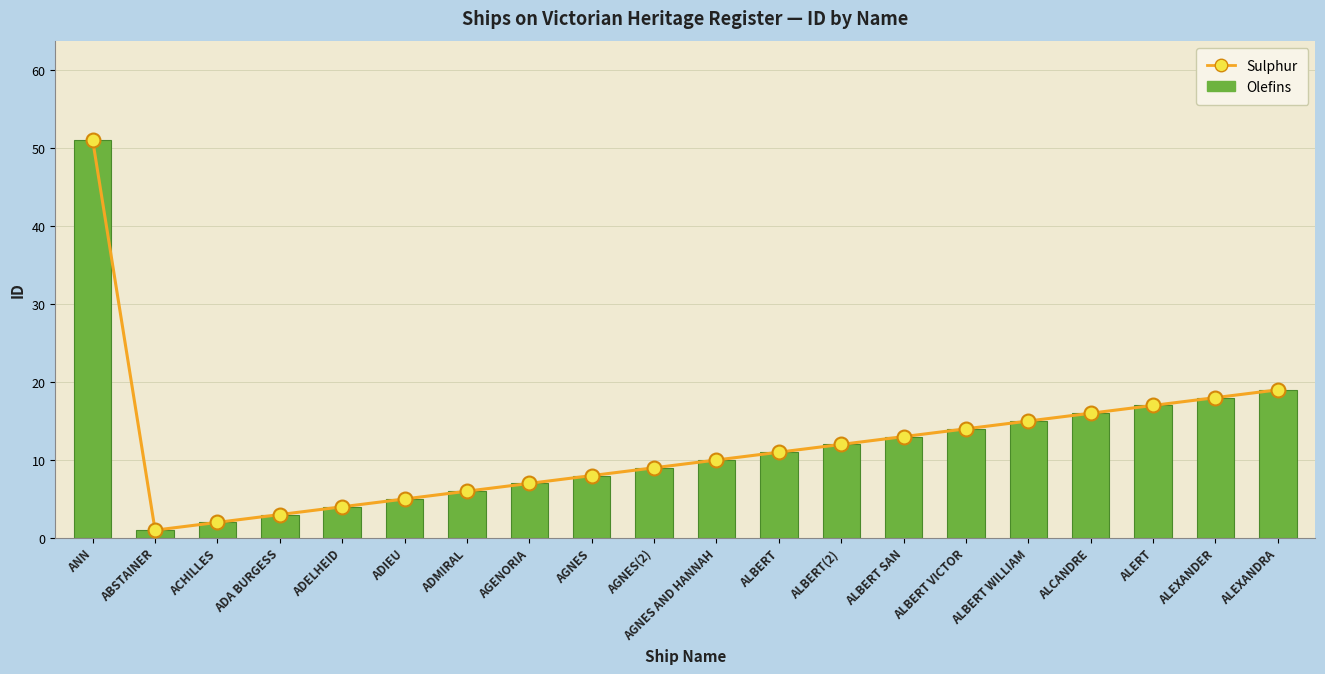

Reading left to right, extract all data points from this chart.

Sulphur: ANN=51	ABSTAINER=1	ACHILLES=2	ADA BURGESS=3	ADELHEID=4	ADIEU=5	ADMIRAL=6	AGENORIA=7	AGNES=8	AGNES(2)=9	AGNES AND HANNAH=10	ALBERT=11	ALBERT(2)=12	ALBERT SAN=13	ALBERT VICTOR=14	ALBERT WILLIAM=15	ALCANDRE=16	ALERT=17	ALEXANDER=18	ALEXANDRA=19
Olefins: ANN=51	ABSTAINER=1	ACHILLES=2	ADA BURGESS=3	ADELHEID=4	ADIEU=5	ADMIRAL=6	AGENORIA=7	AGNES=8	AGNES(2)=9	AGNES AND HANNAH=10	ALBERT=11	ALBERT(2)=12	ALBERT SAN=13	ALBERT VICTOR=14	ALBERT WILLIAM=15	ALCANDRE=16	ALERT=17	ALEXANDER=18	ALEXANDRA=19